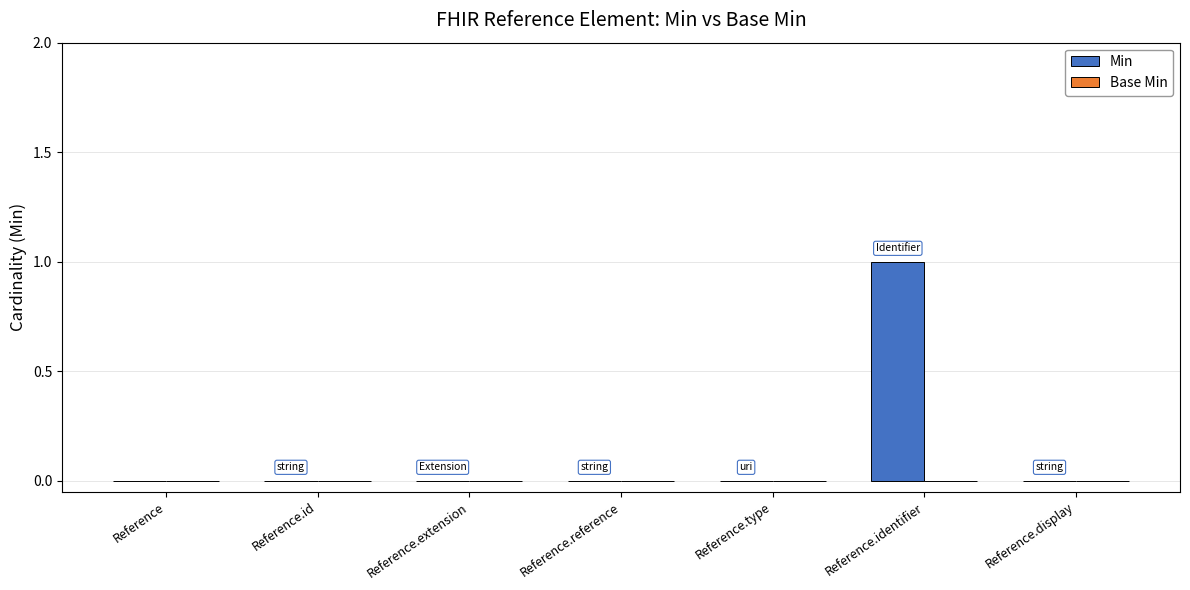

Reading left to right, extract all data points from this chart.

Reference=0	Reference.id=0	Reference.extension=0	Reference.reference=0	Reference.type=0	Reference.identifier=1	Reference.display=0